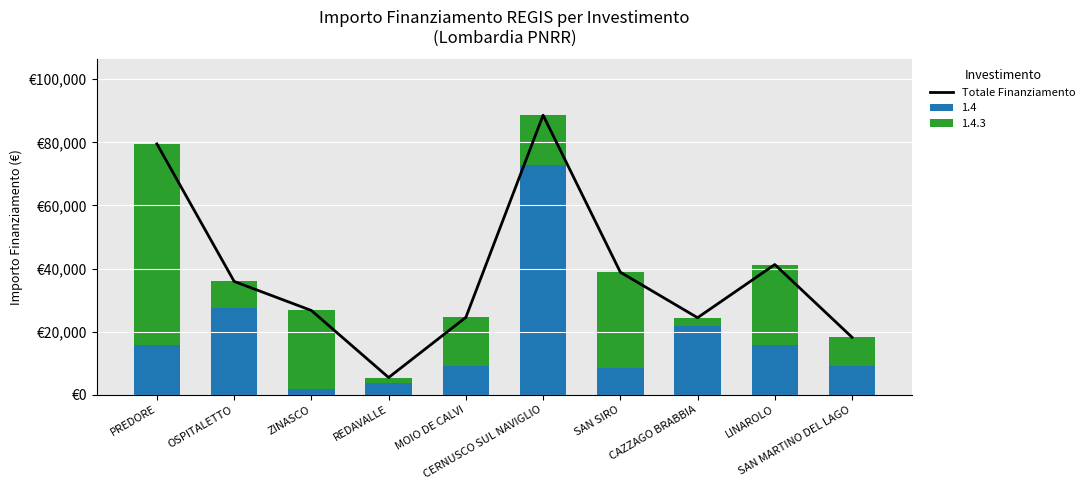

What is the ratio of the value at OSPITALETTO to the value at ZINASCO?

1.3